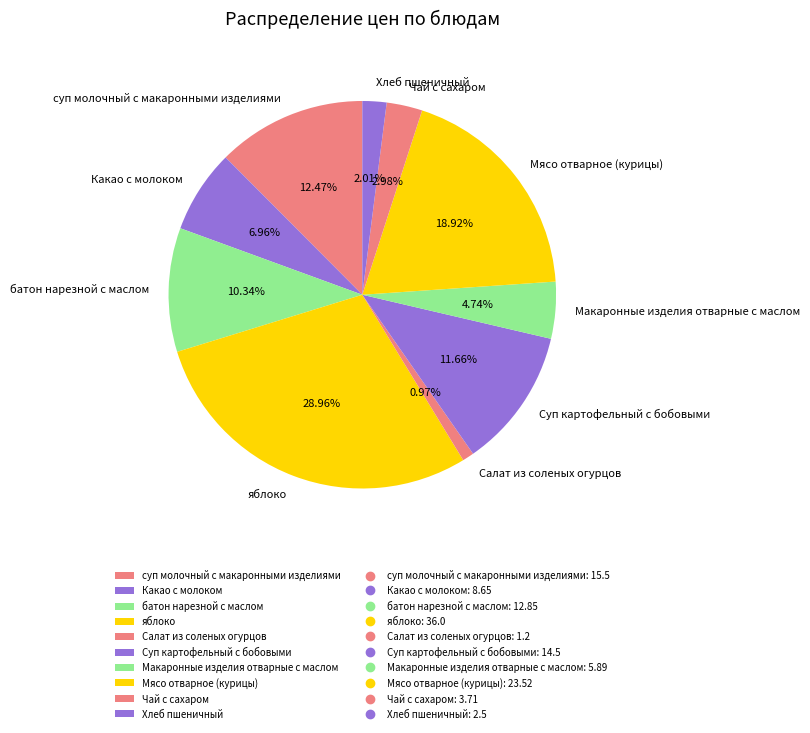

Approximately how many times larger is the value at Мясо отварное (курицы) compared to Чай с сахаром?

6.3